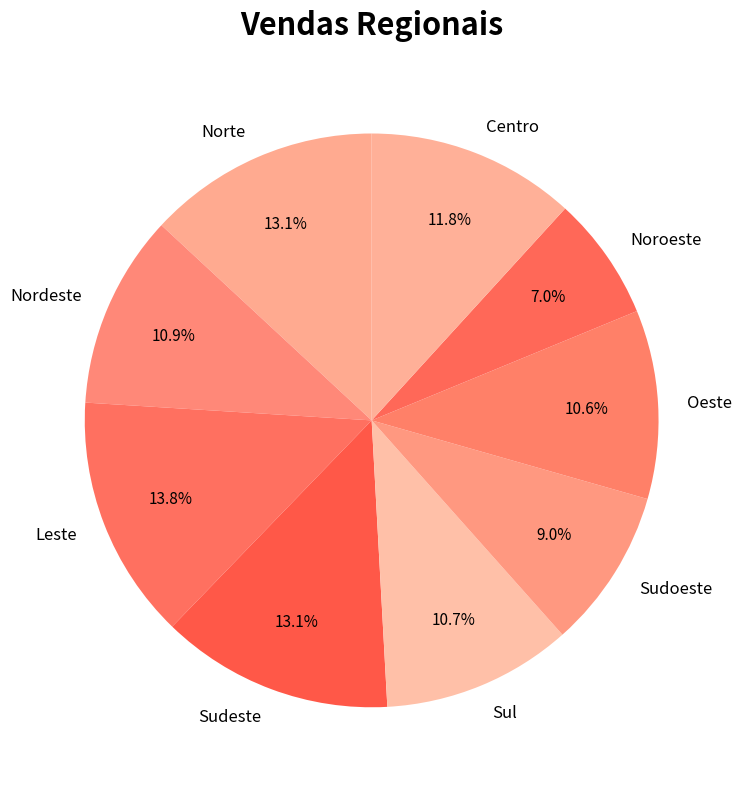

True or false: Sudeste accounts for 28% of the total.

False